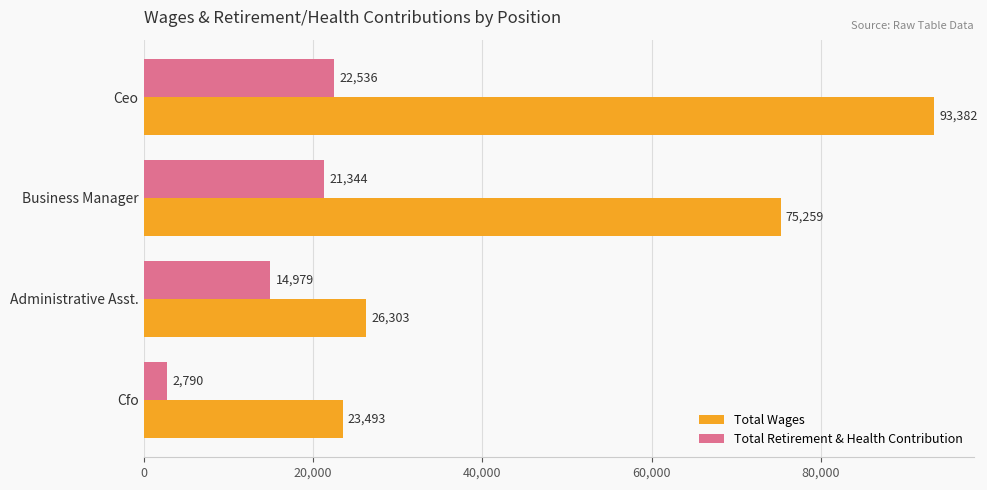

What is the sum of the Total Wages values at Business Manager and Administrative Asst.?

101562